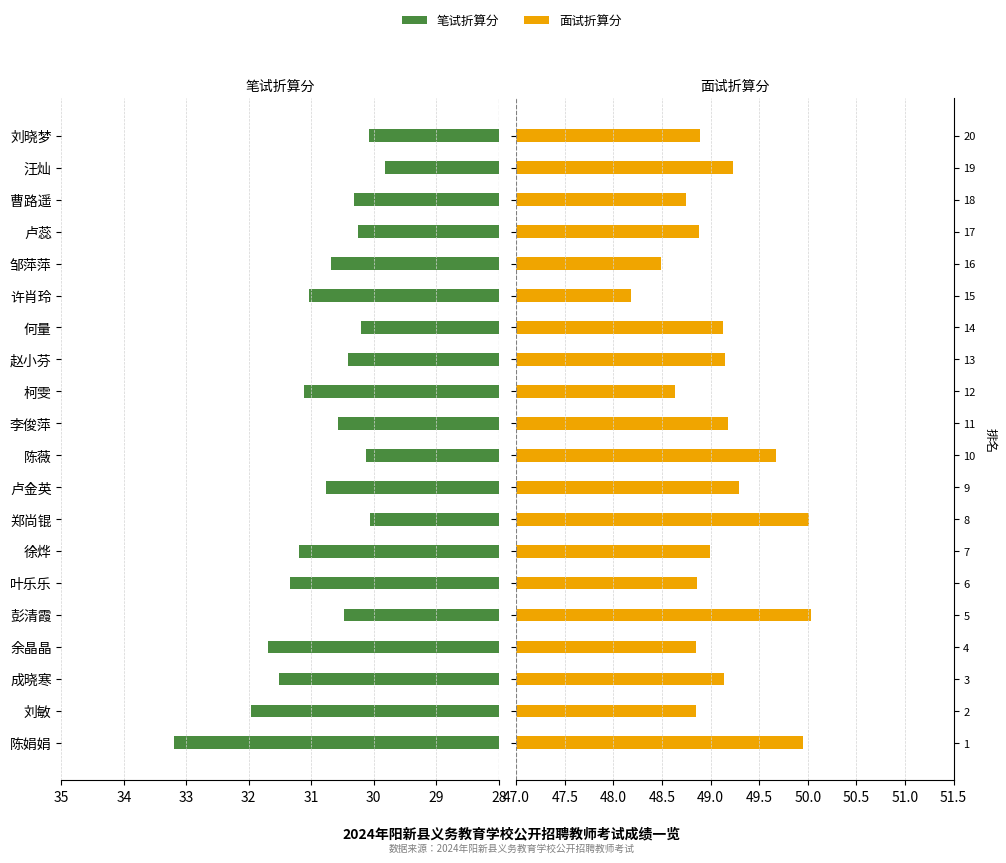

What value does the 笔试折算分 series have at 何量?

30.2